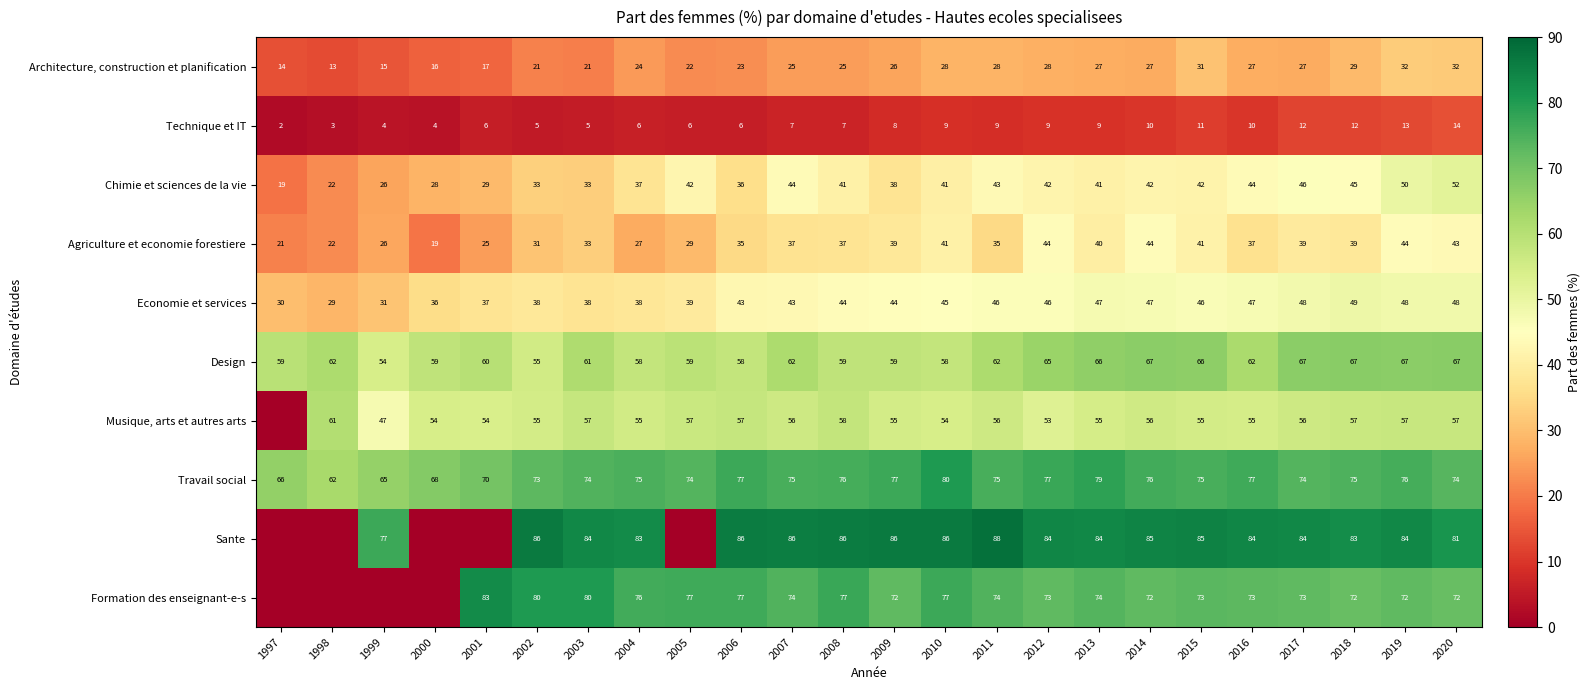

What is the difference between the maximum and minimum values in the Technique et IT series?

12